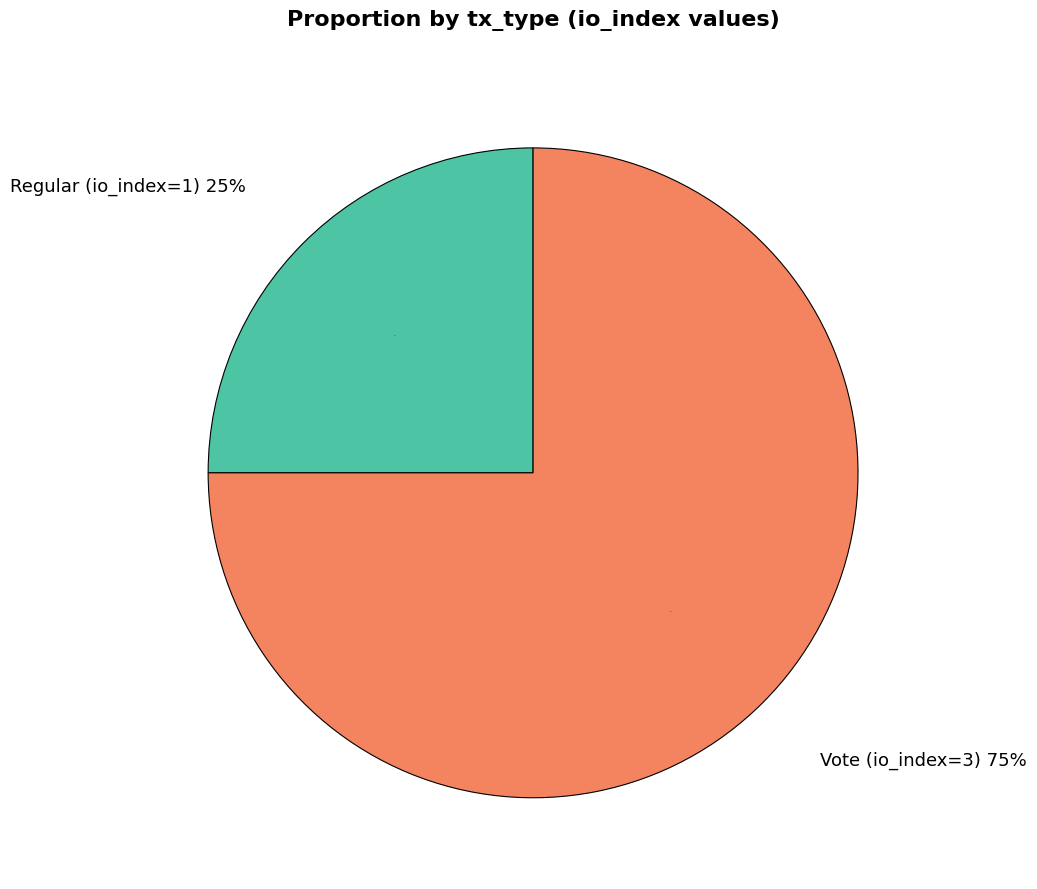

To the nearest percent, what is the combined percentage of Vote (io_index=3) and Regular (io_index=1)?

100%